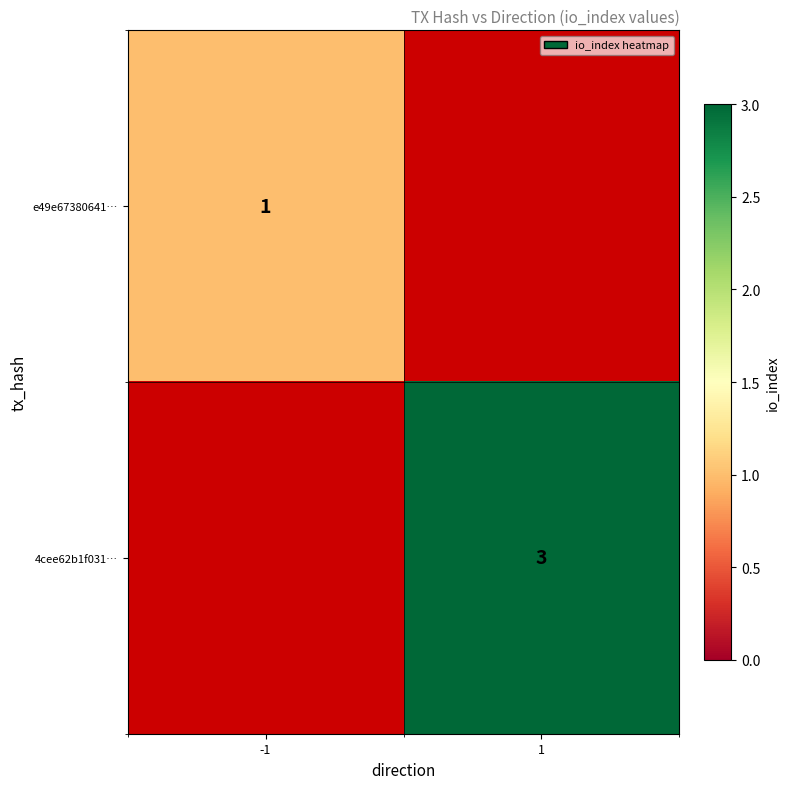

Is the value of 4cee62b1f031… at 1 greater than the value of e49e67380641… at -1?

Yes